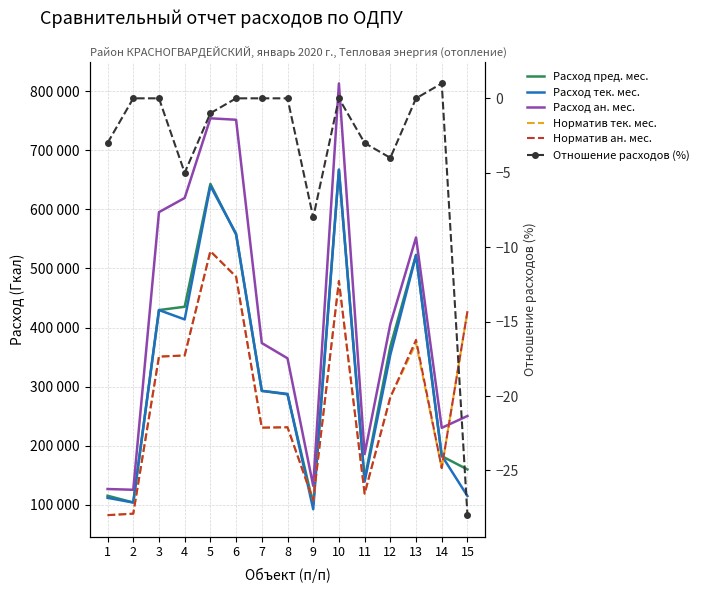

What is the difference between the maximum and minimum values in the Норматив тек. мес. series?

446436.8